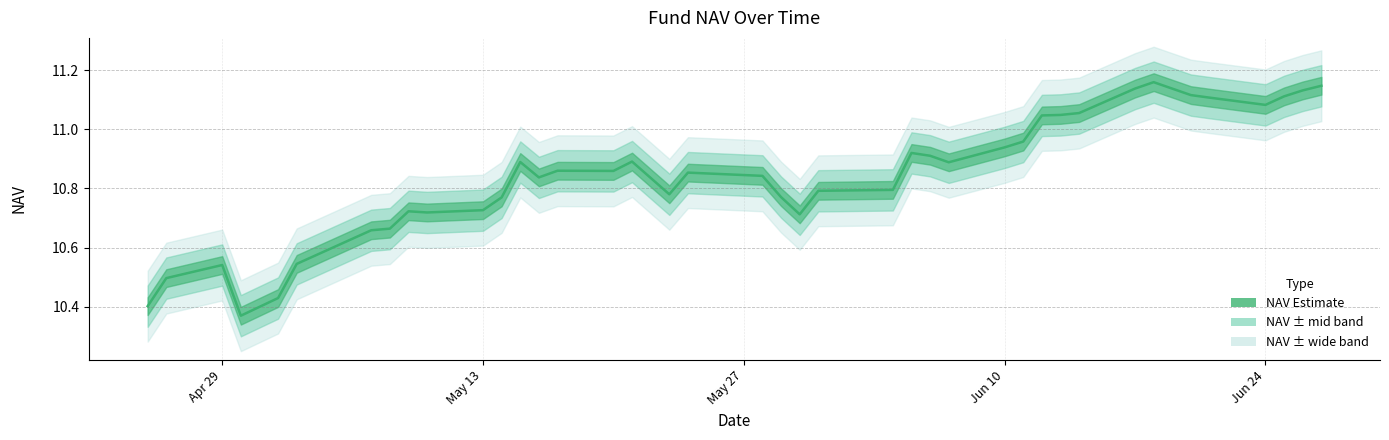

How many lines are shown in the chart?

1